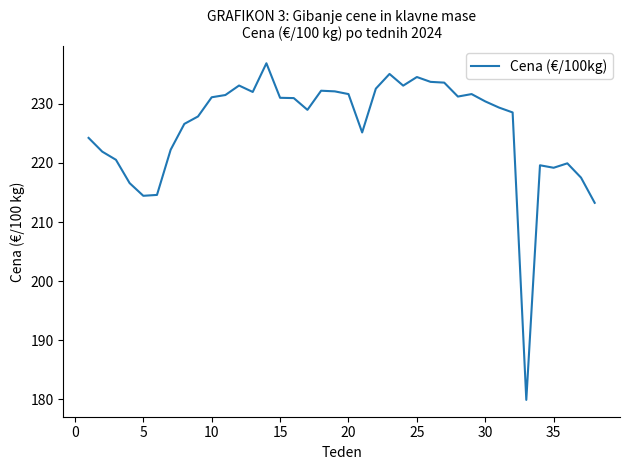

What is the minimum value shown in the chart?

179.9